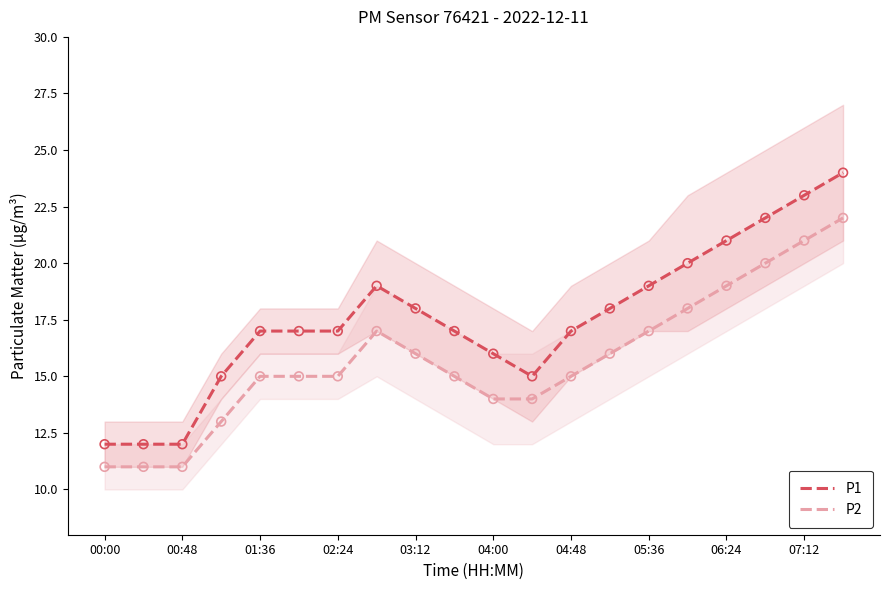

True or false: P2 and P1 intersect in this chart.

False